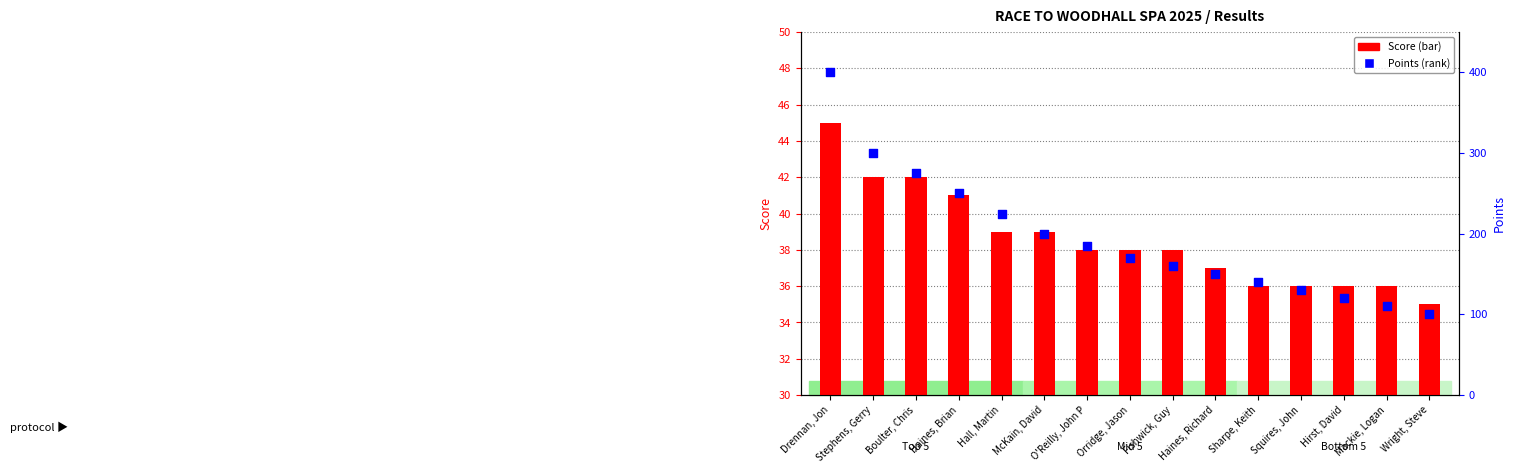

Which series contains the lowest Y value?

Score